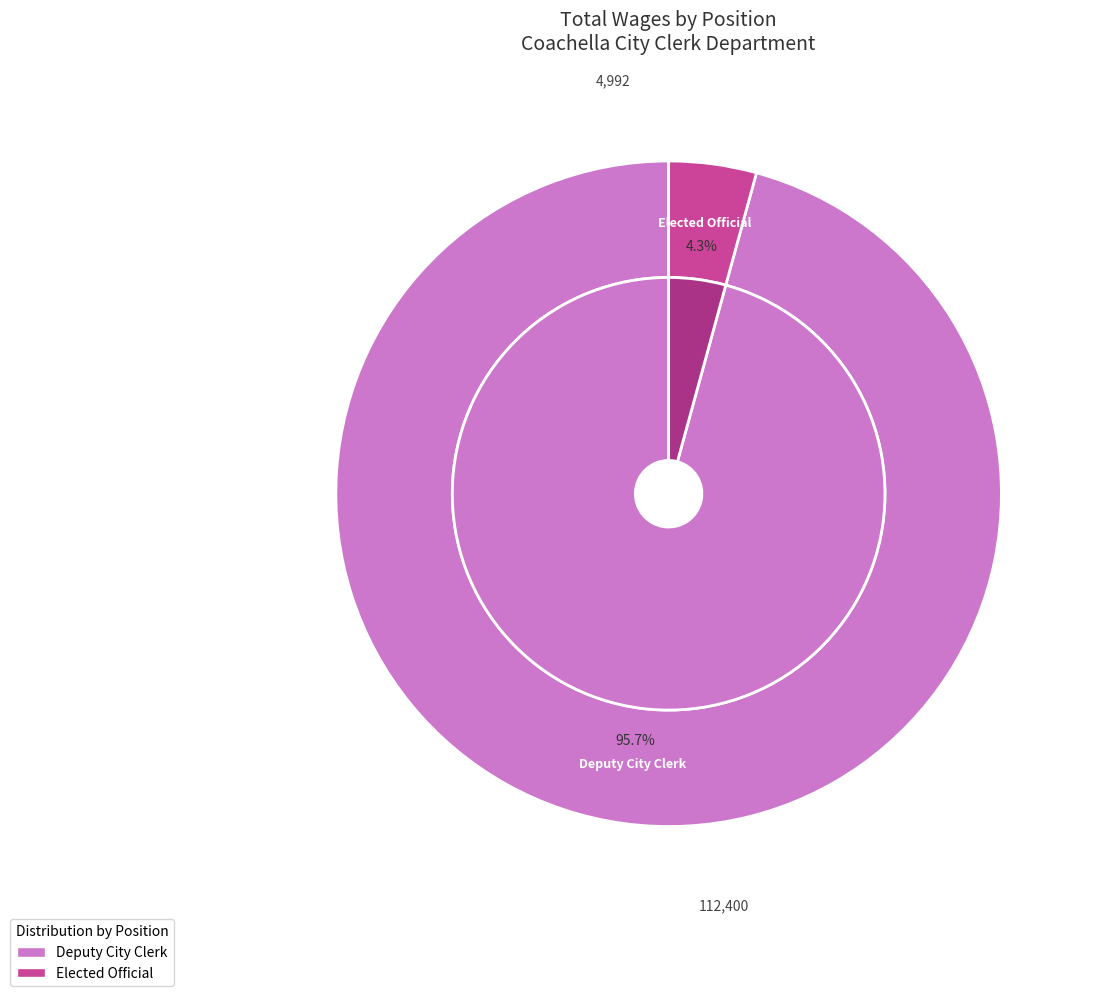

To the nearest percent, what is the combined percentage of Elected Official and Deputy City Clerk?

100%